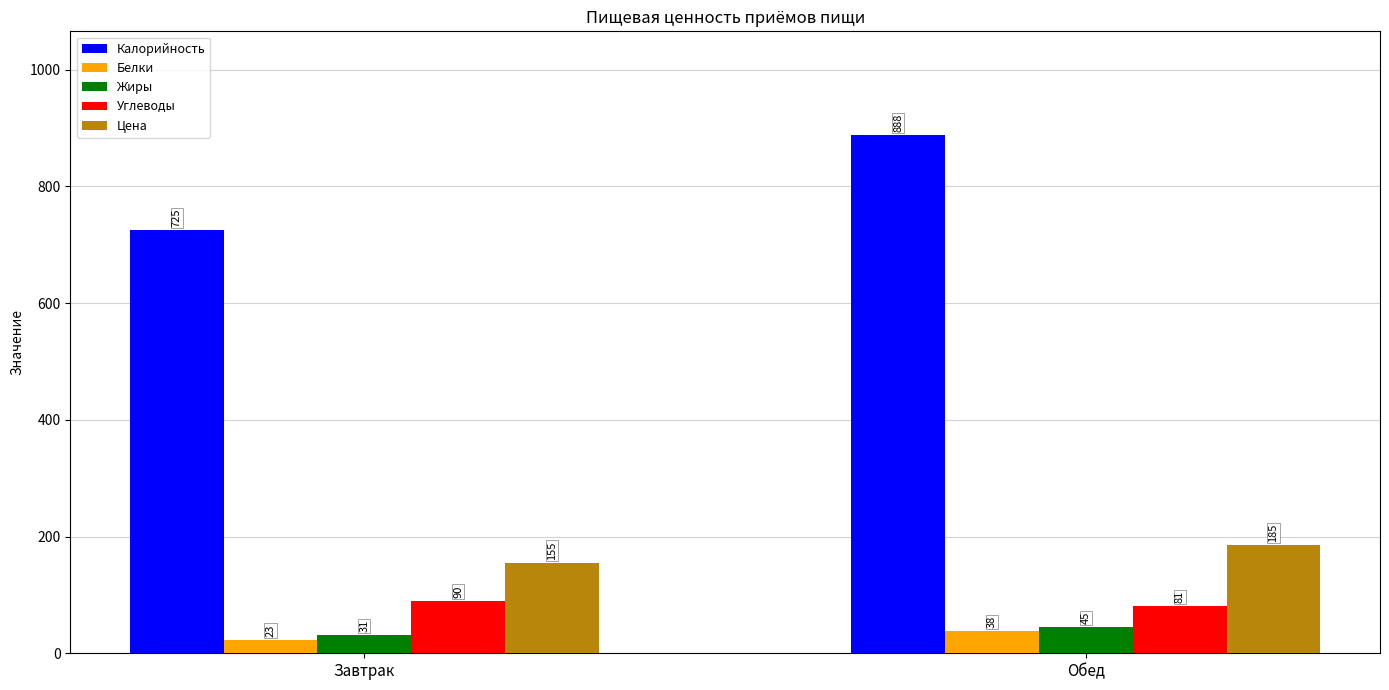

Which series has the largest total across all categories?

Калорийность